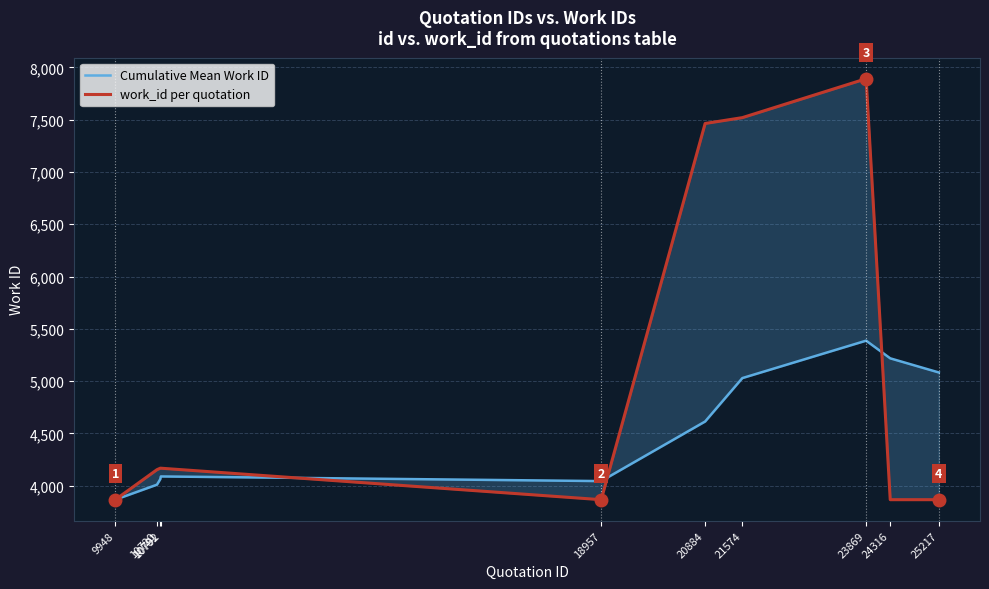

The value of Cumulative Mean Work ID at 21574 is 5029.0. True or false?

True